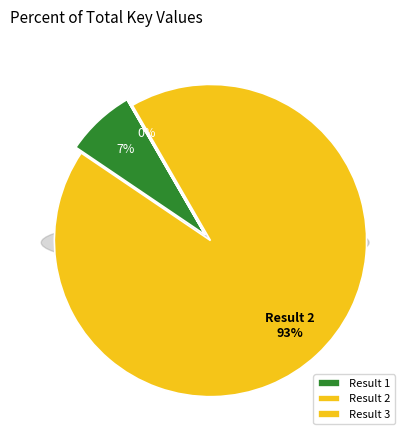

To the nearest percent, what portion does Result 2 represent?

93%